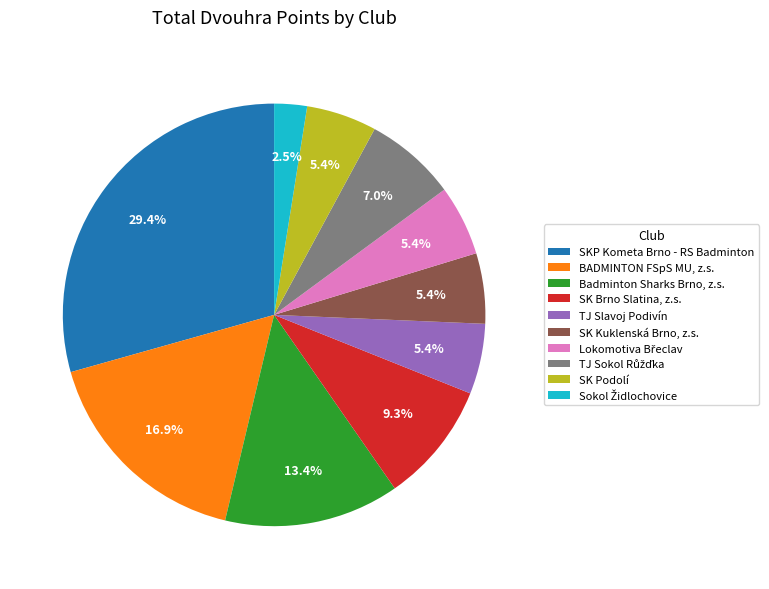

Do SK Kuklenská Brno, z.s. and SK Brno Slatina, z.s. together represent more than half of the pie?

No